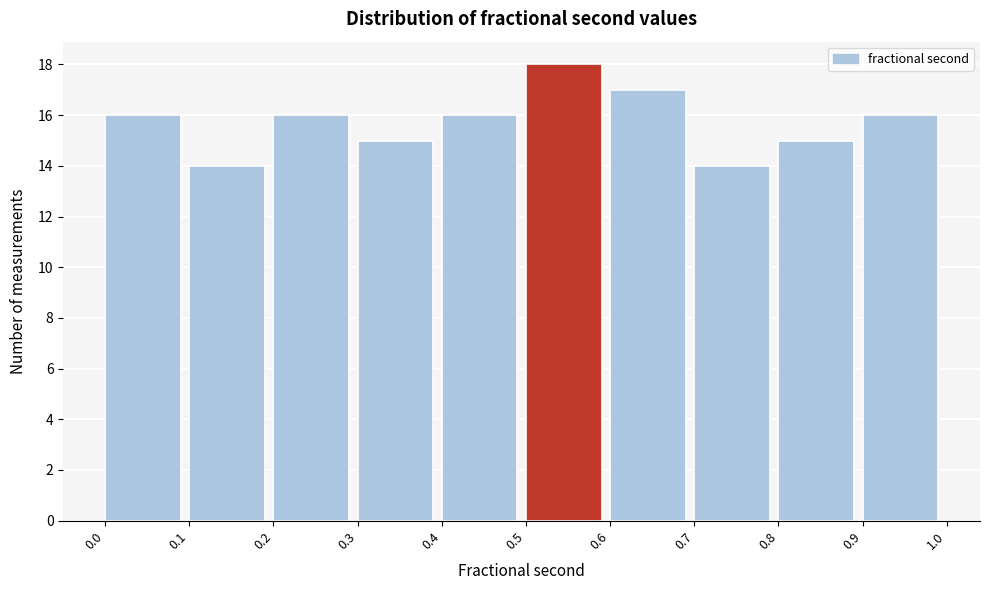

Reading left to right, list every bar in this chart as the range it spans on the x-axis followed by its height. The values are not printed on the chart, so give them approximately, as read against the axis.

0.0 to 0.1: 16
0.1 to 0.2: 14
0.2 to 0.3: 16
0.3 to 0.4: 15
0.4 to 0.5: 16
0.5 to 0.6: 18
0.6 to 0.7: 17
0.7 to 0.8: 14
0.8 to 0.9: 15
0.9 to 1.0: 16